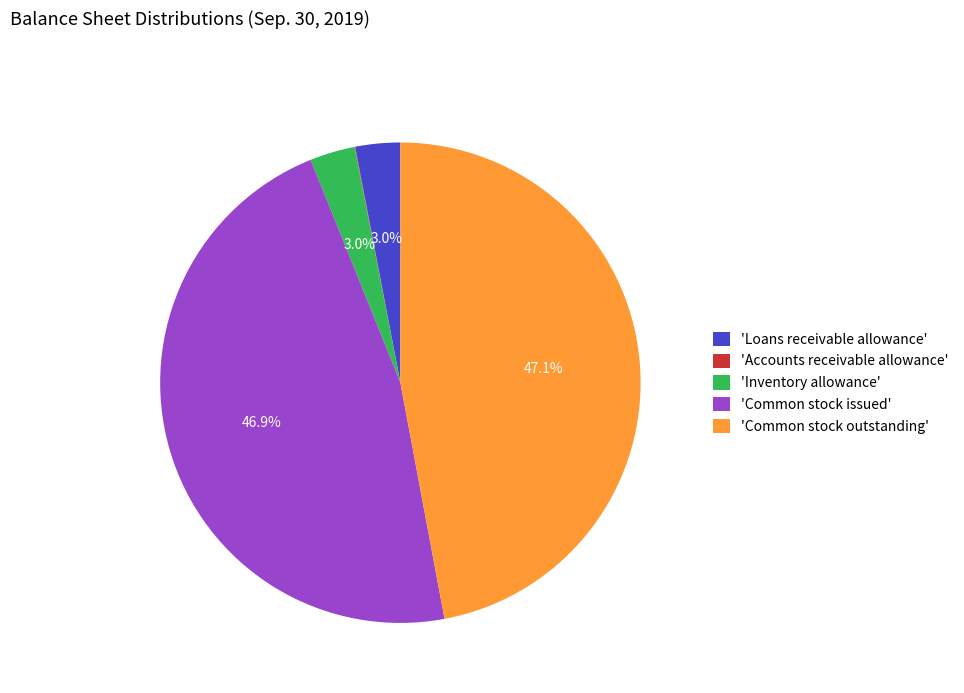

Combined, what portion of the pie is 'Common stock issued' and 'Inventory allowance'?

49.9%